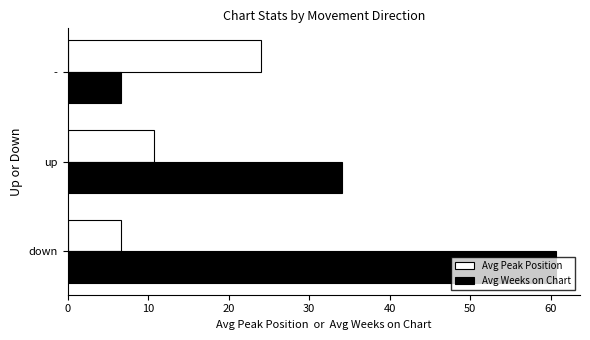

Rank the series by their maximum value, from lowest to highest.

Avg Peak Position, Avg Weeks on Chart